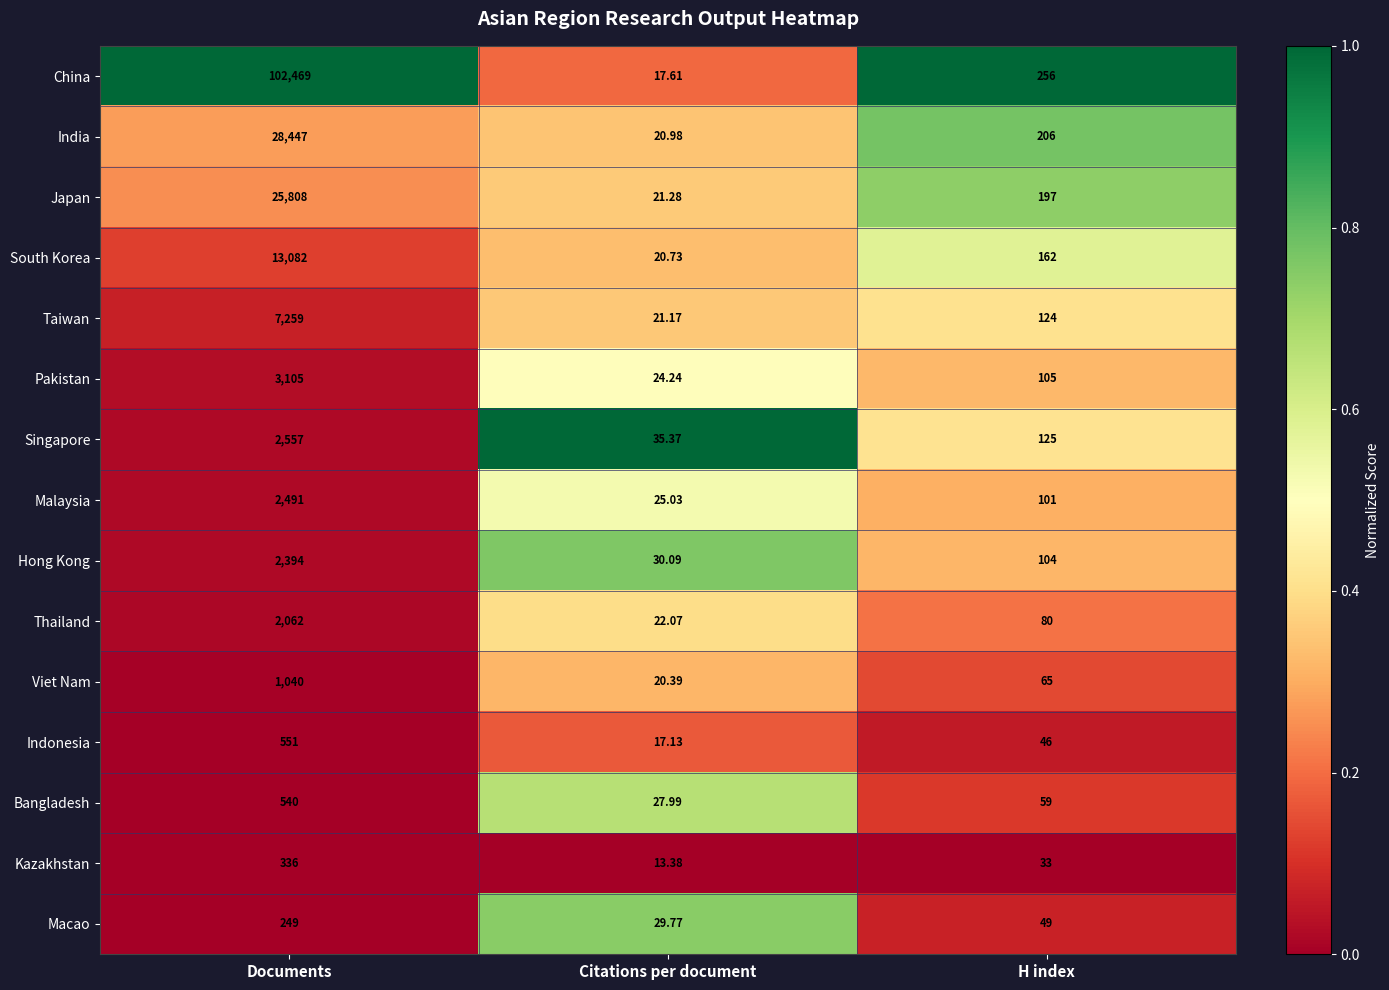

List the series in order of their peak value, highest first.

China, India, Japan, South Korea, Taiwan, Pakistan, Singapore, Malaysia, Hong Kong, Thailand, Viet Nam, Indonesia, Bangladesh, Kazakhstan, Macao